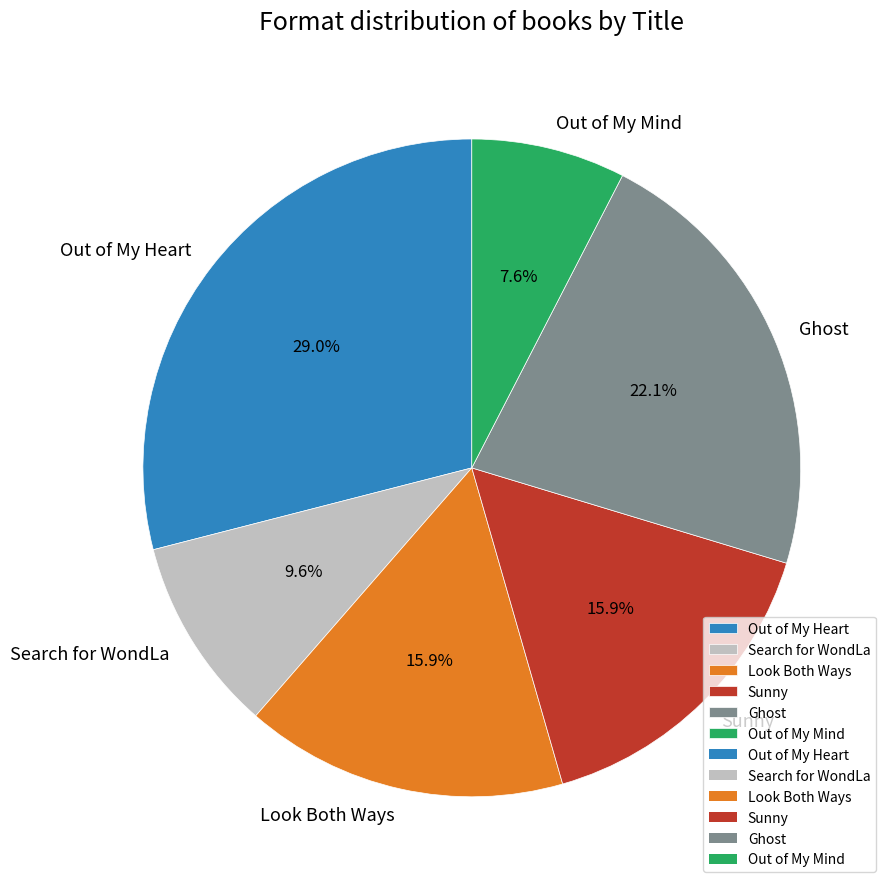

What is the total percentage of Out of My Heart and Out of My Mind?

36.6%